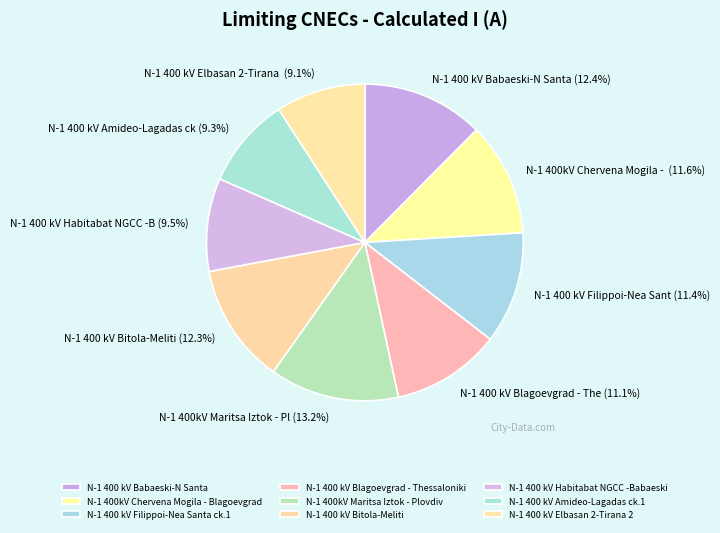

The N-1 400 kV Bitola-Meliti slice represents 12% of the pie. True or false?

True